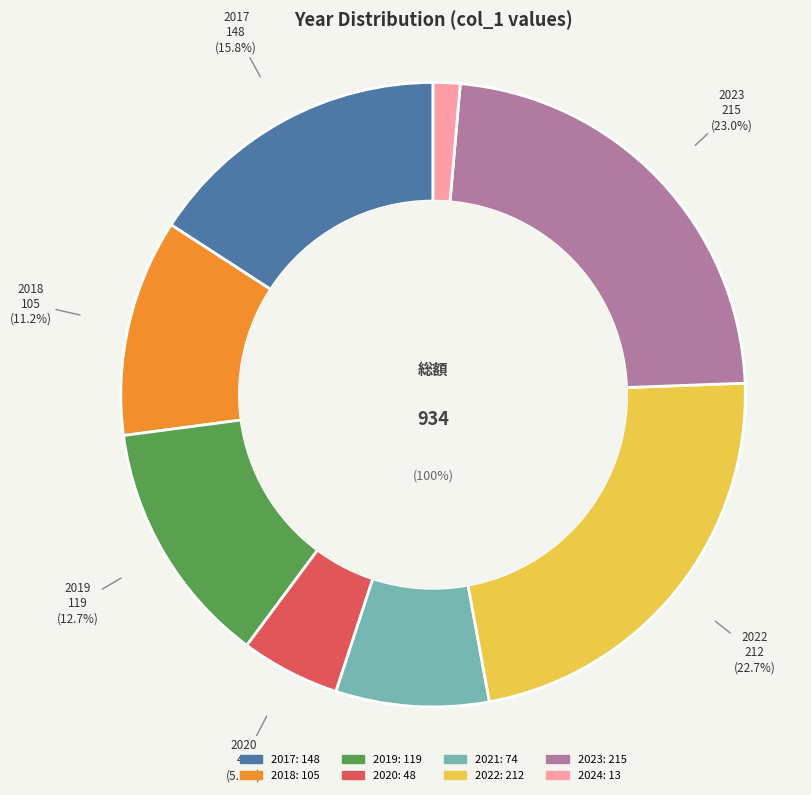

Count the number of slices in the pie.

8